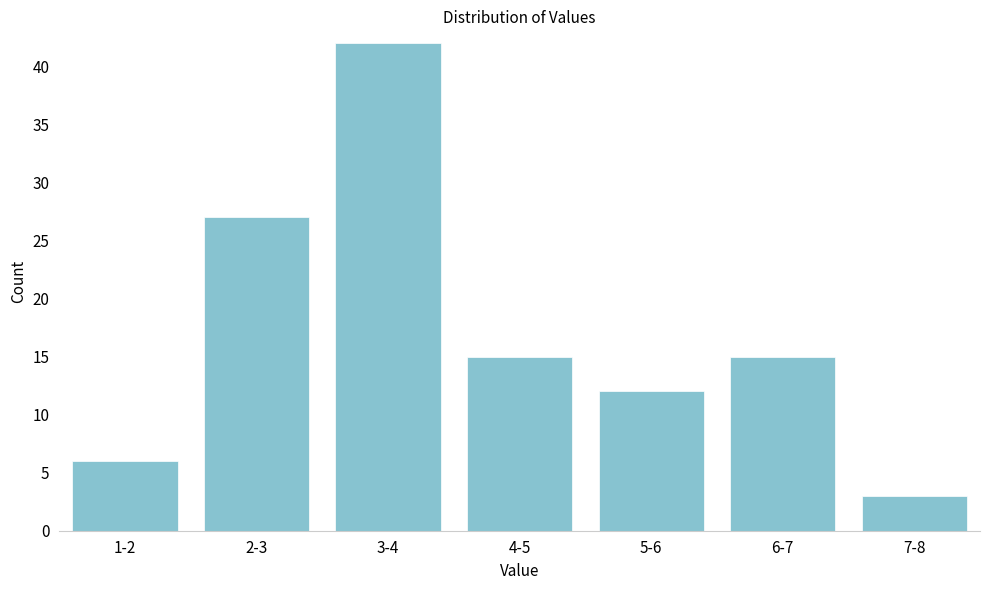

Reading left to right, transcribe all the data shown in this chart.

1-2=6	2-3=27	3-4=42	4-5=15	5-6=12	6-7=15	7-8=3